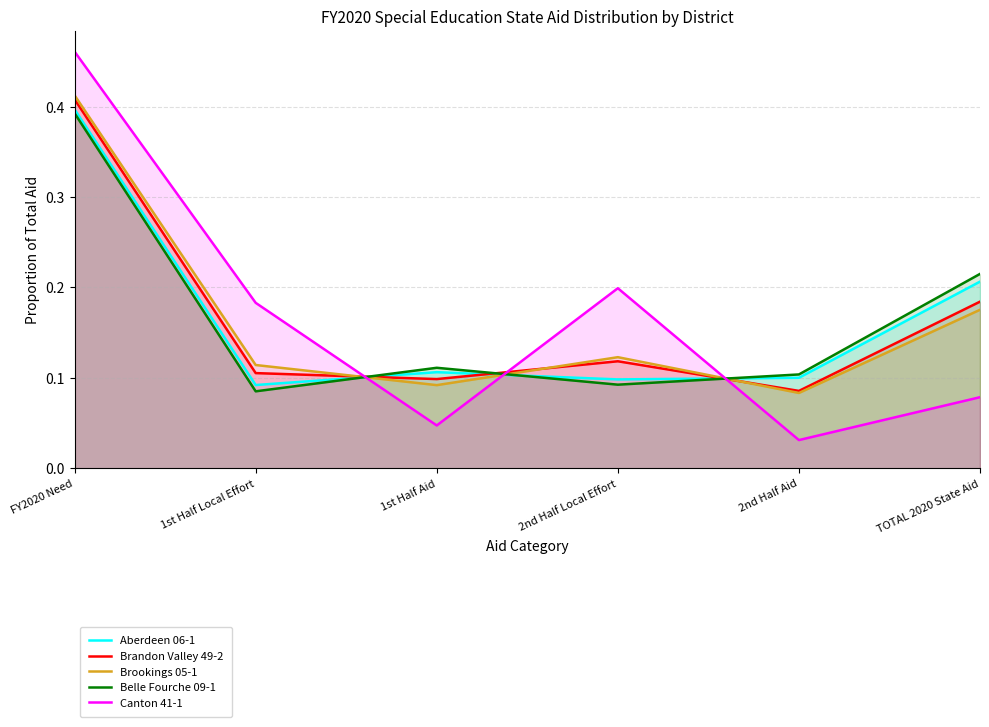

Where do Belle Fourche 09-1 and Canton 41-1 first cross each other?

1st Half Local Effort and 1st Half Aid